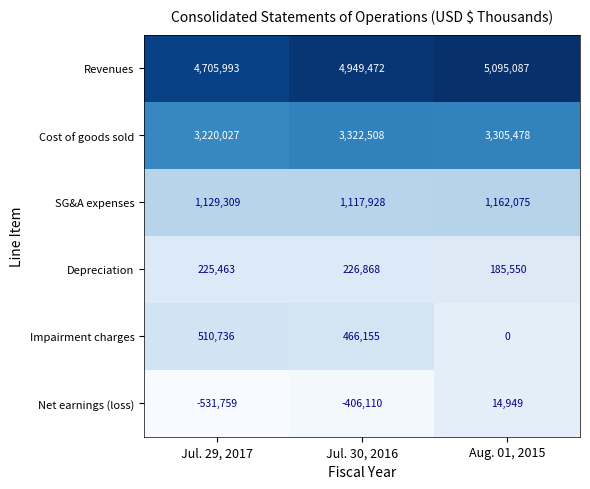

The Depreciation series shows 155719 at Jul. 29, 2017. True or false?

False